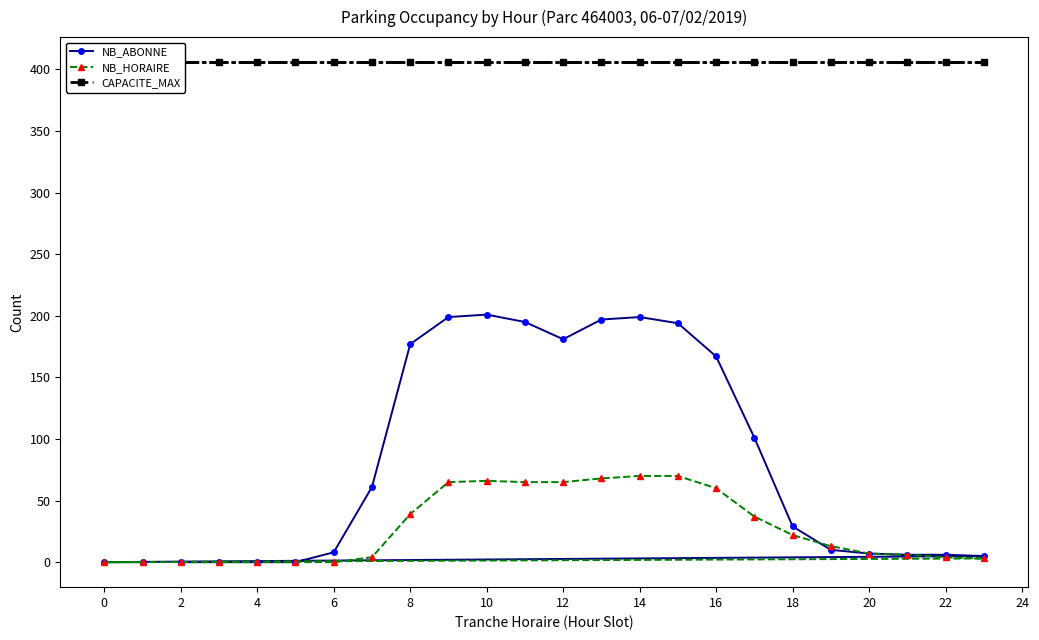

The NB_HORAIRE series shows -47 at 0. True or false?

False